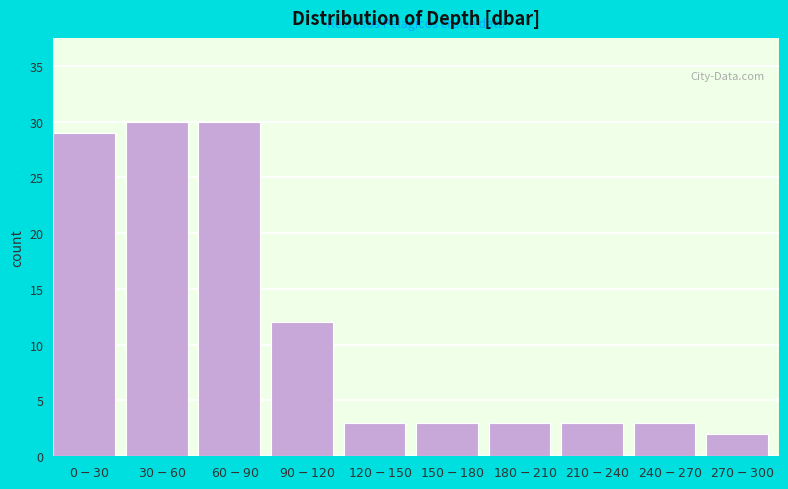

Reading left to right, list all the values displayed in this chart.

29	30	30	12	3	3	3	3	3	2